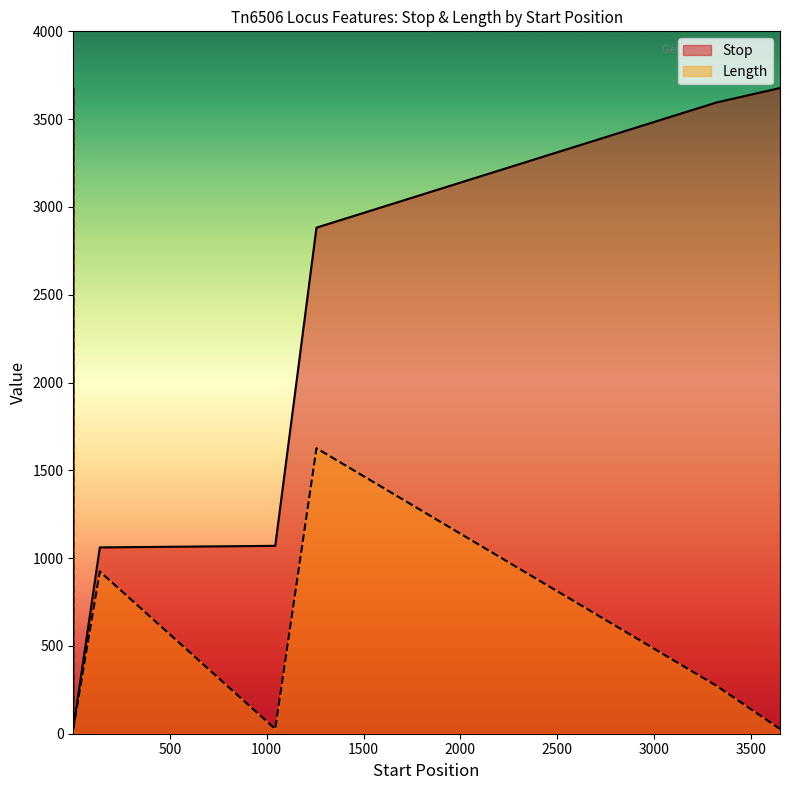

What is the average value of the Stop series?

2132